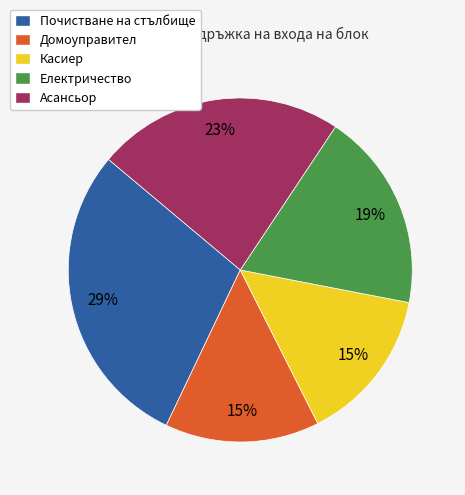

What is the largest slice in the pie chart?

Почистване на стълбище